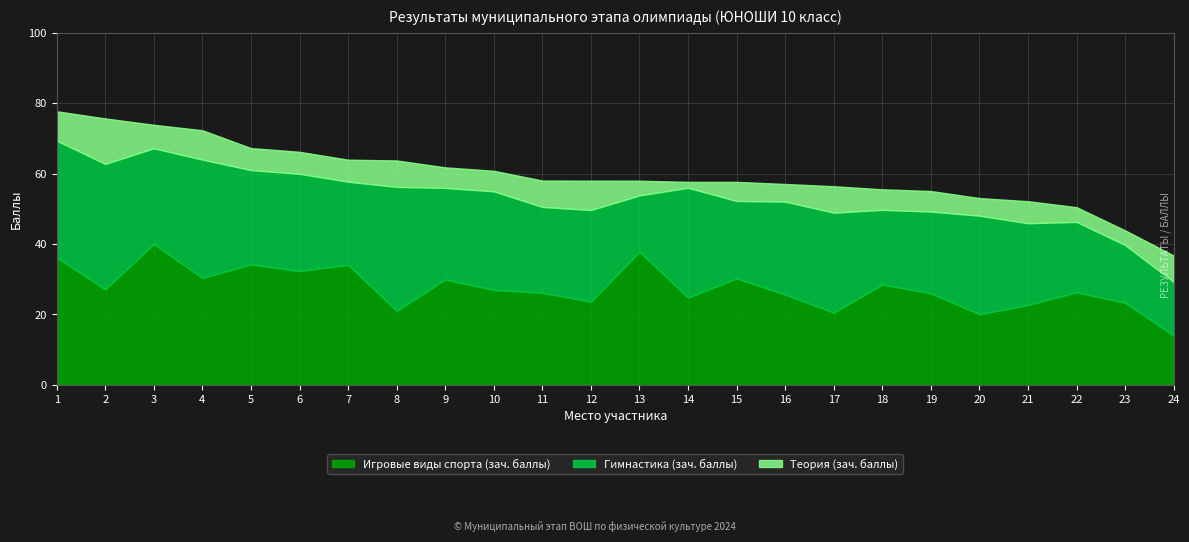

Count the number of categories in the chart.

24